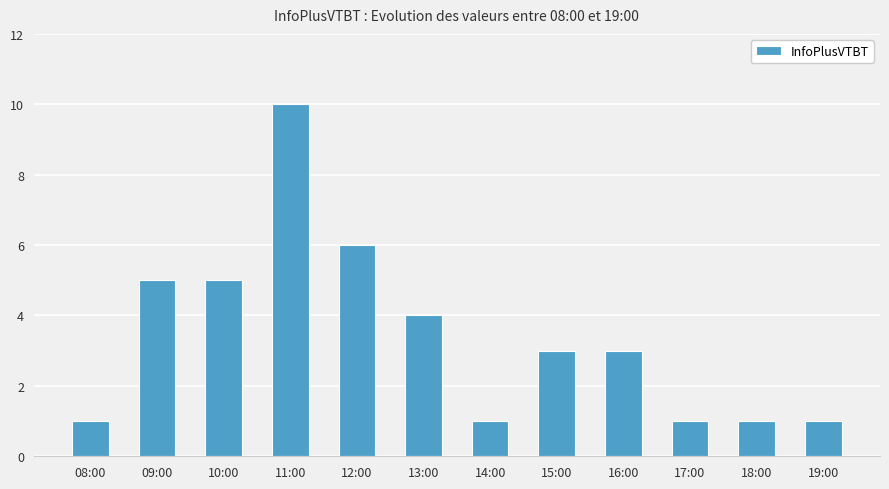

What is the greatest value displayed?

10